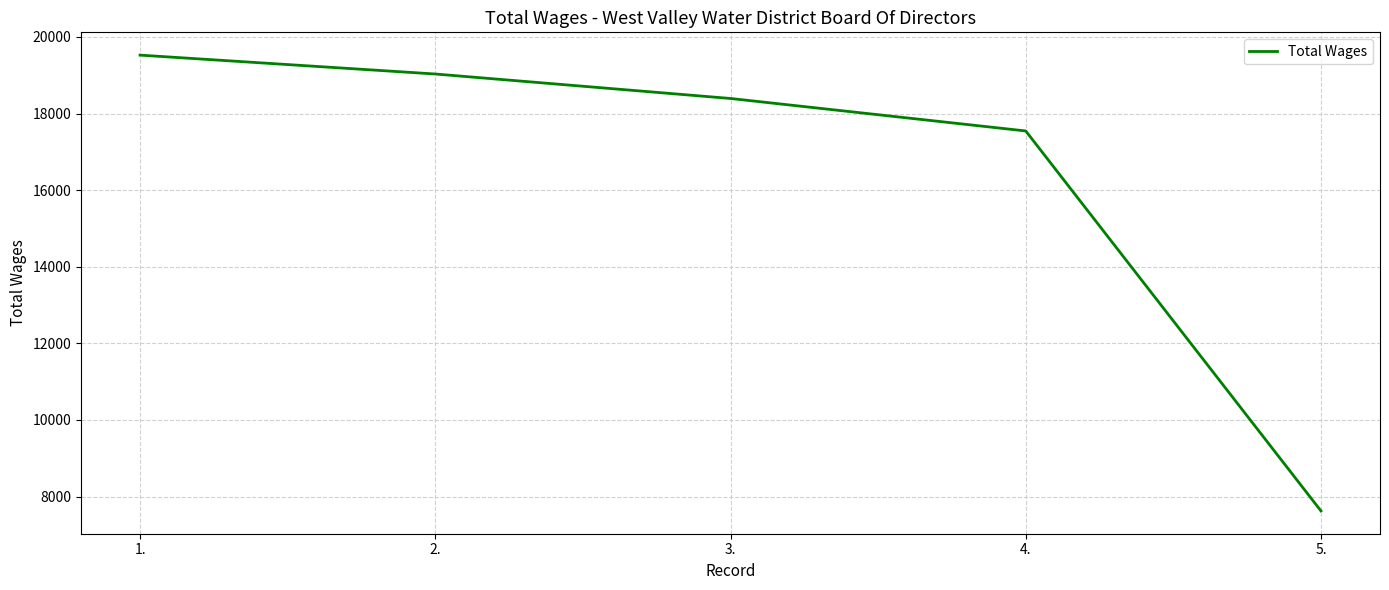

Is it true that the value at 2. is 28482?

False